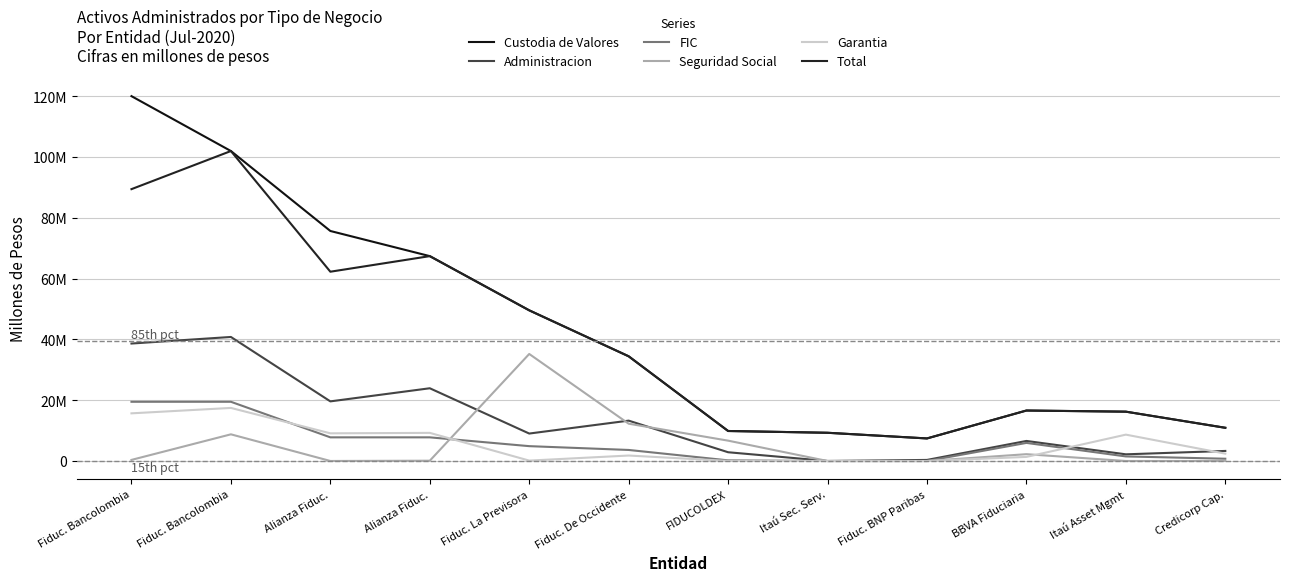

The FIC series shows 19474448.1 at Fiduc. Bancolombia. True or false?

True